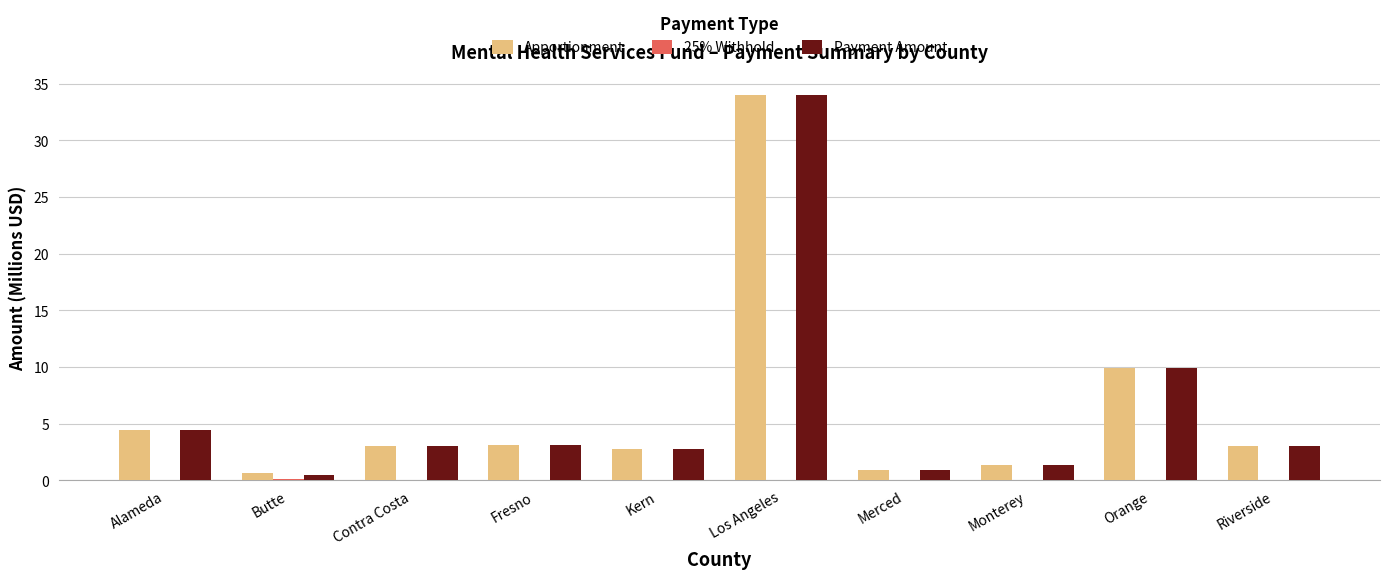

What is the total value across all series at Monterey?

2.8